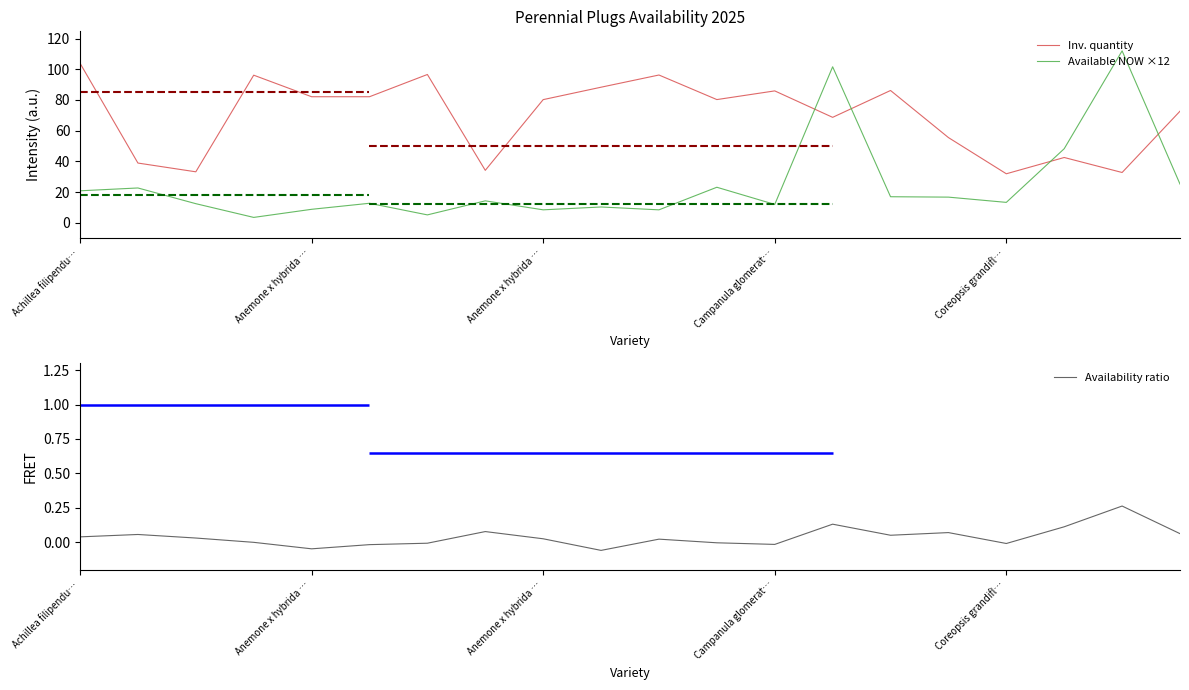

True or false: Inv. quantity and Available NOW ×12 cross at least once.

True